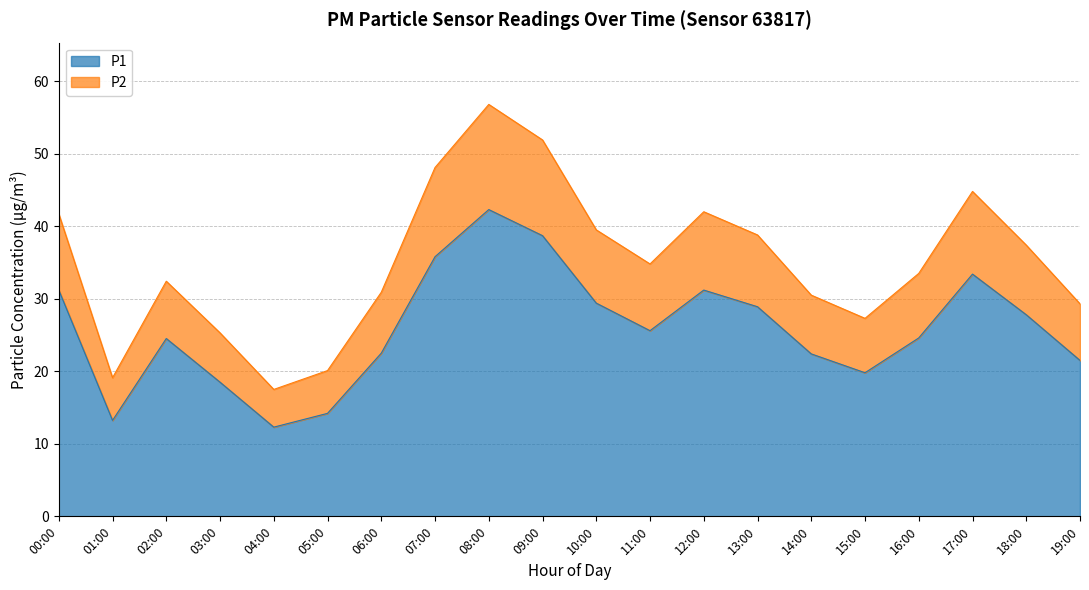

True or false: P2 and P1 intersect in this chart.

False